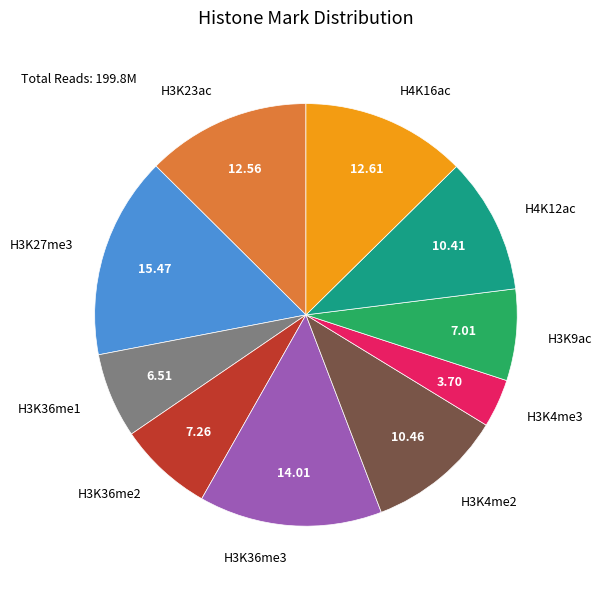

Does any single category account for the majority?

No